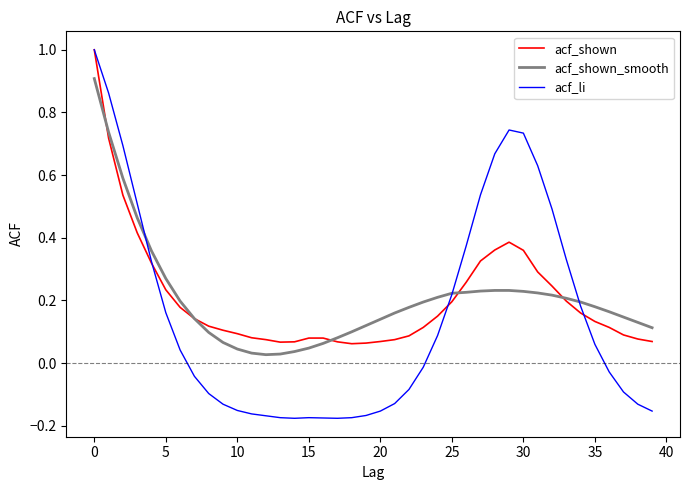

Which series has the widest spread of values?

acf_li